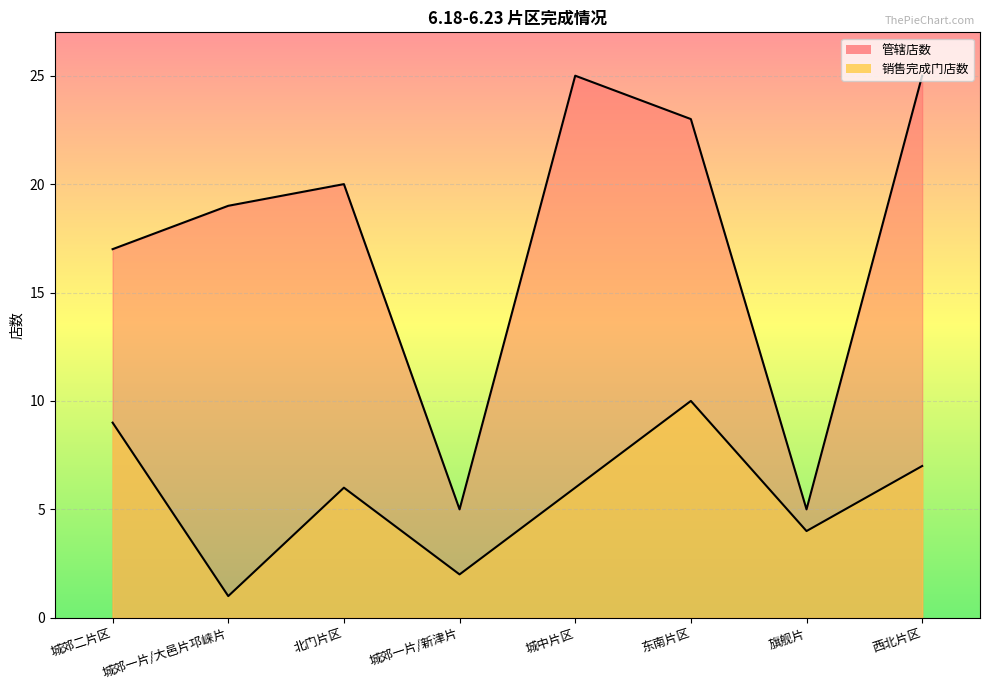

What is the difference between the maximum and minimum values in the 管辖店数 series?

20